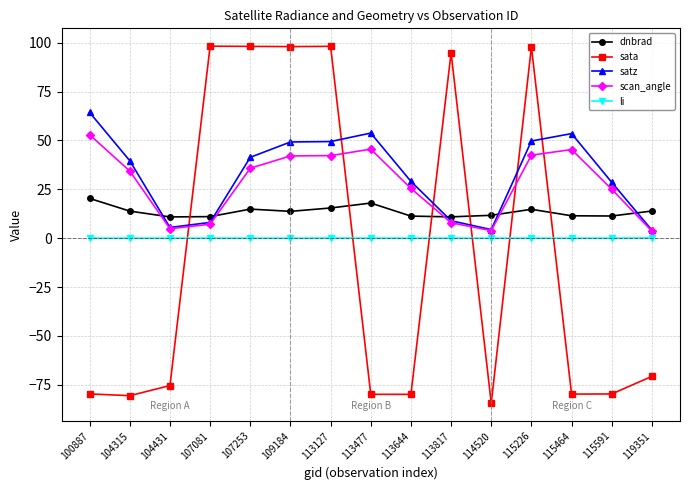

Between which two adjacent categories do li and sata first intersect?

104431 and 107081